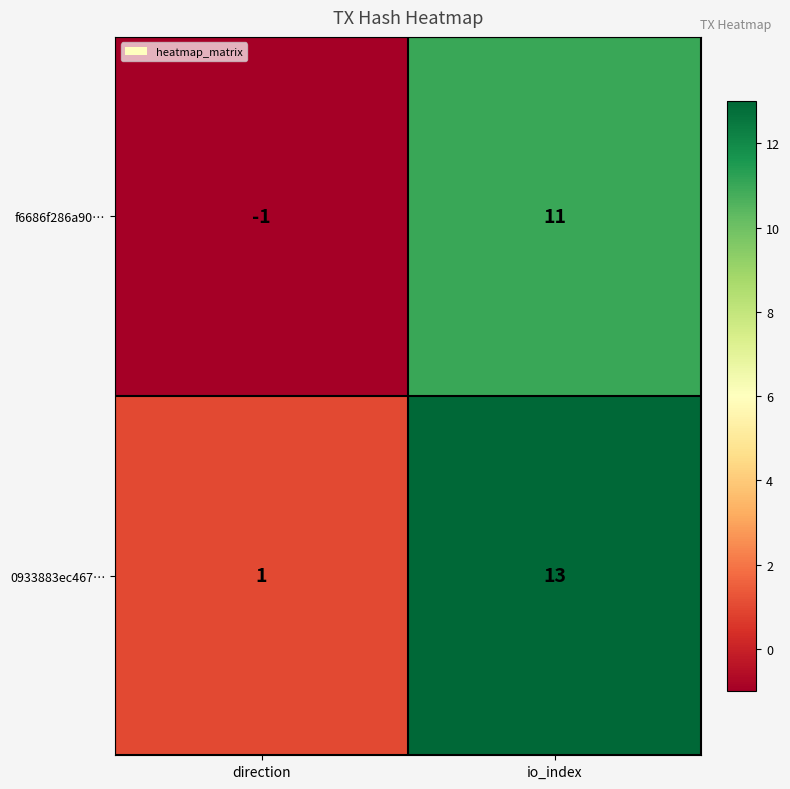

Which series has the largest total across all categories?

0933883ec467…